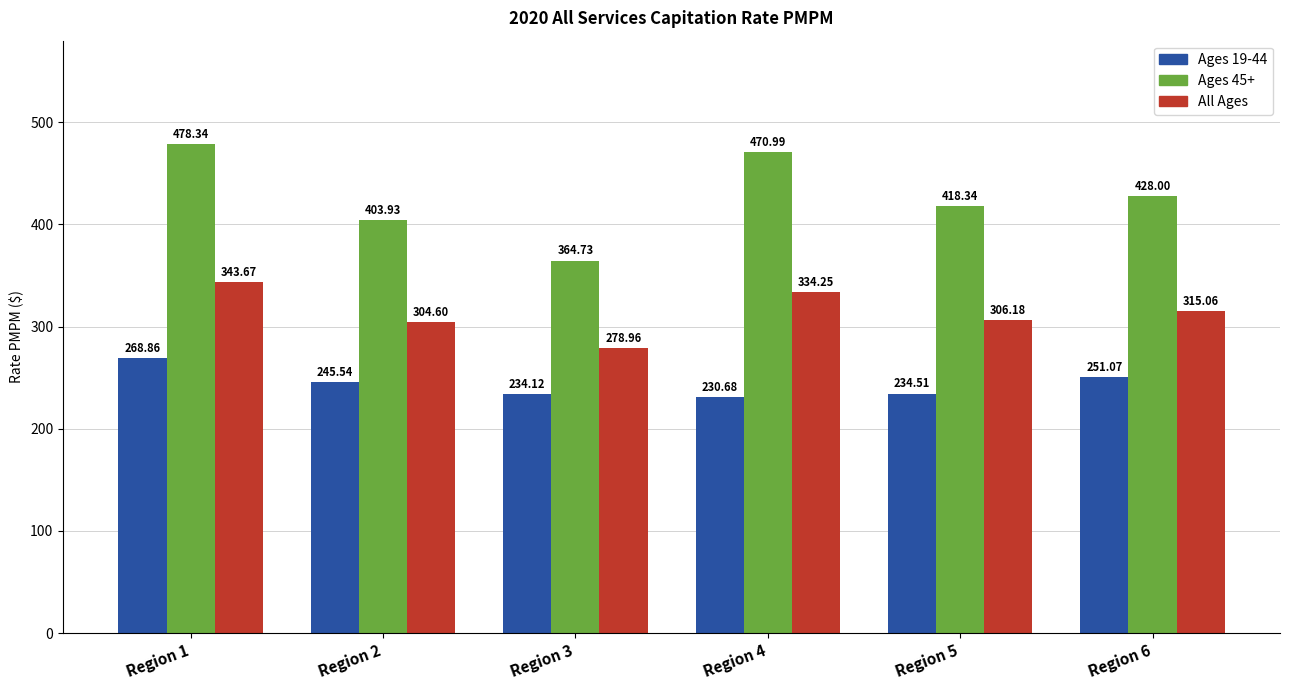

List the labels in order of All Ages value, largest first.

Region 1, Region 4, Region 6, Region 5, Region 2, Region 3